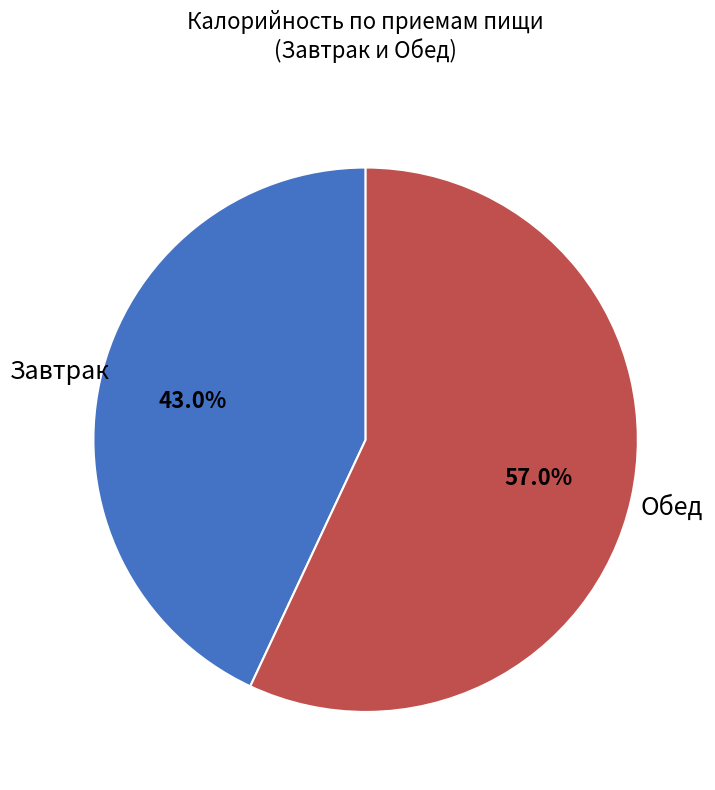

Is there any slice that represents more than half of the pie?

Yes